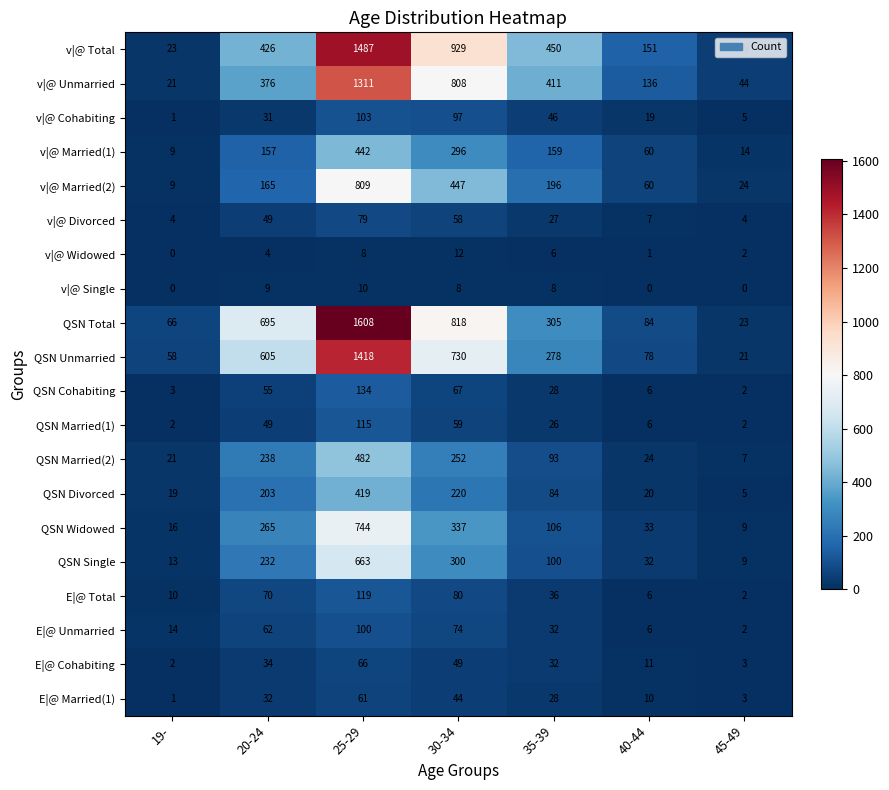

How many distinct data groups are displayed?

20